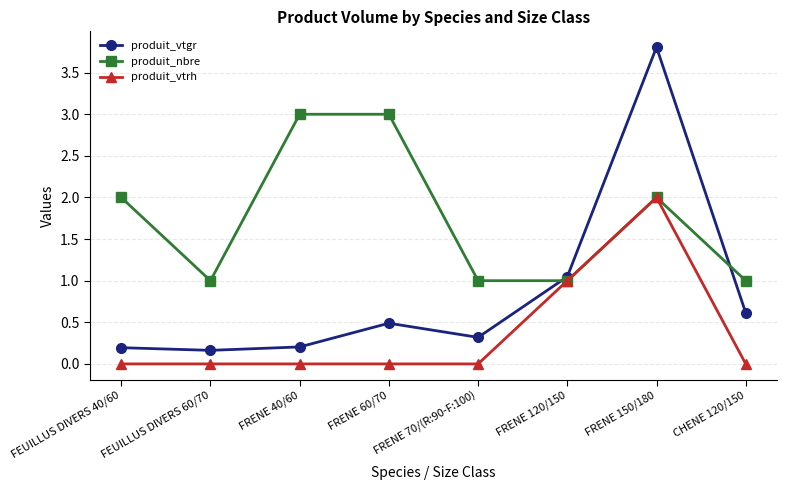

Which series has the largest range (max minus min)?

produit_vtgr